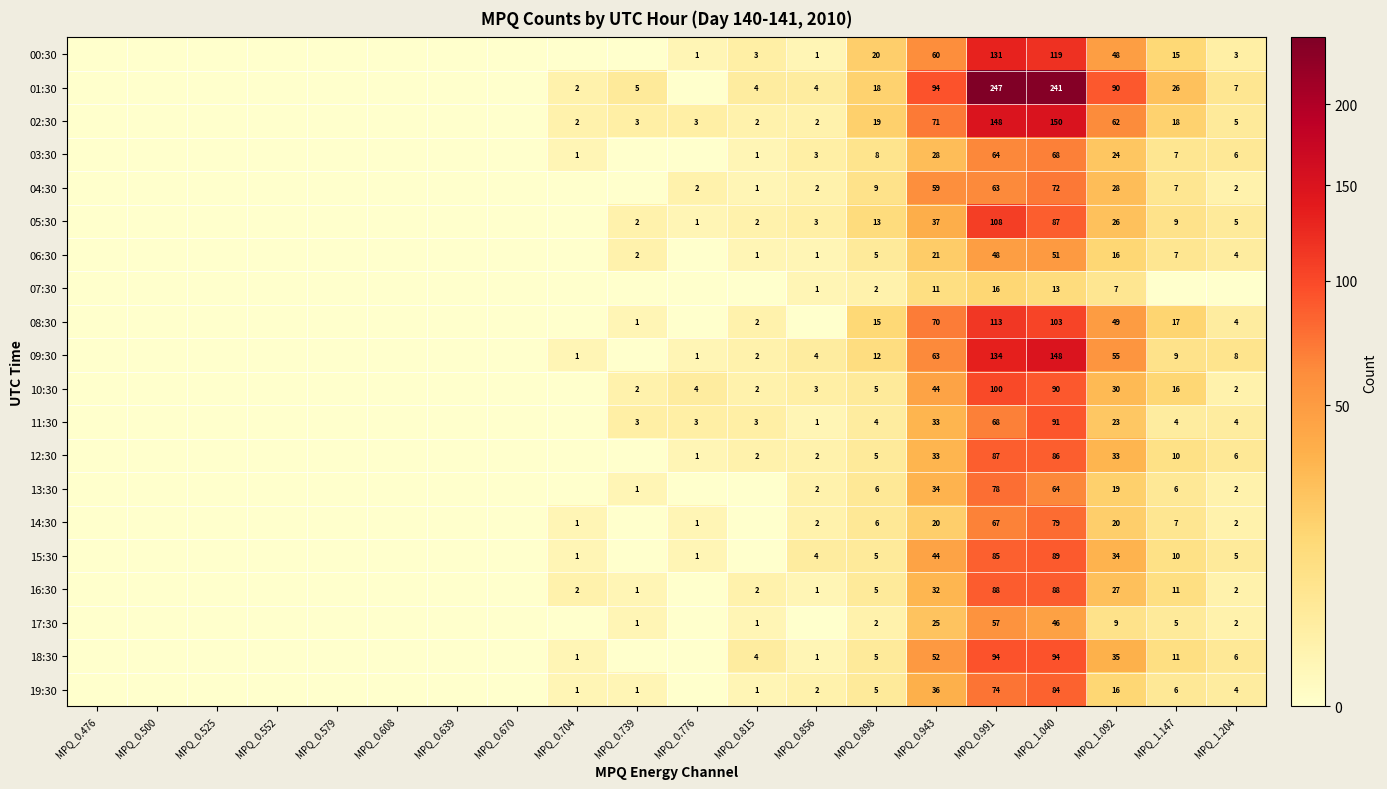

What is the difference between the 17:30 values at MPQ_1.147 and MPQ_1.092?

4